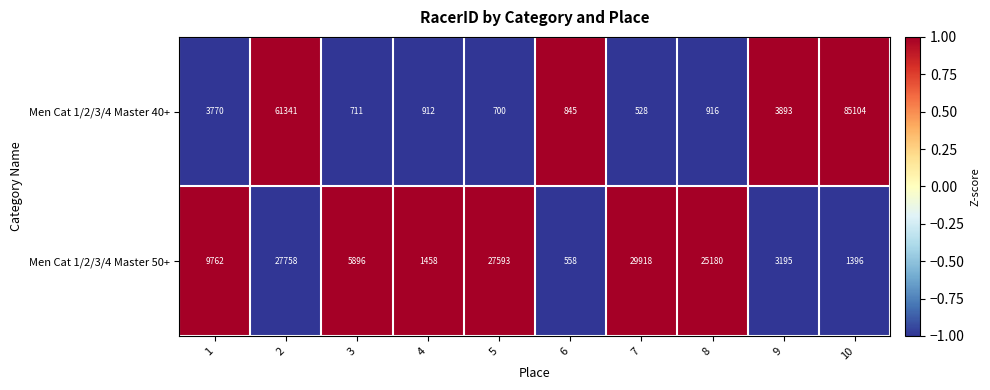

What is the greatest value displayed?

85104